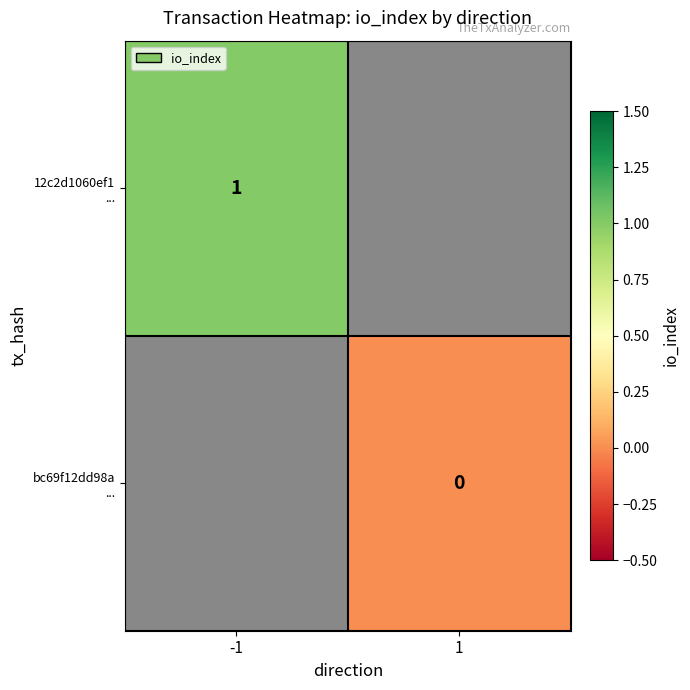

How many positive values does the 12c2d1060ef1 ... series have?

1